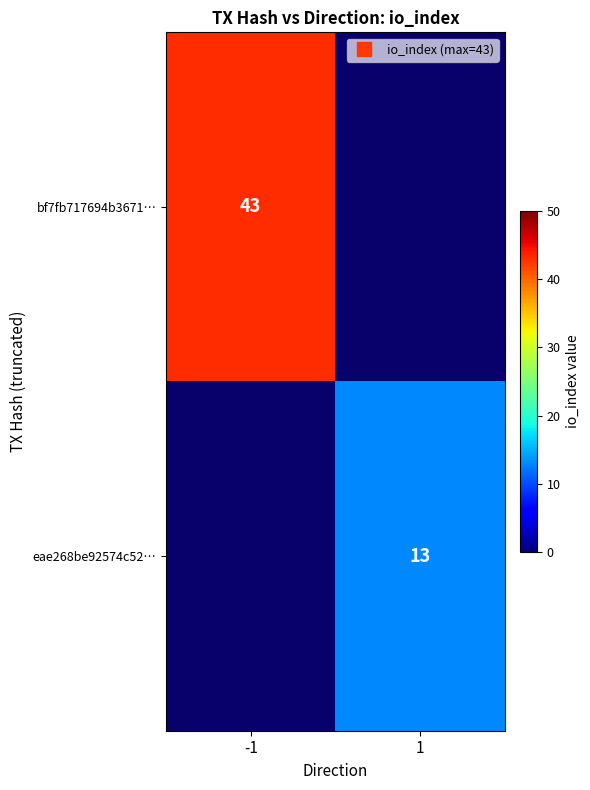

How many values in bf7fb717694b3671… are above zero?

1